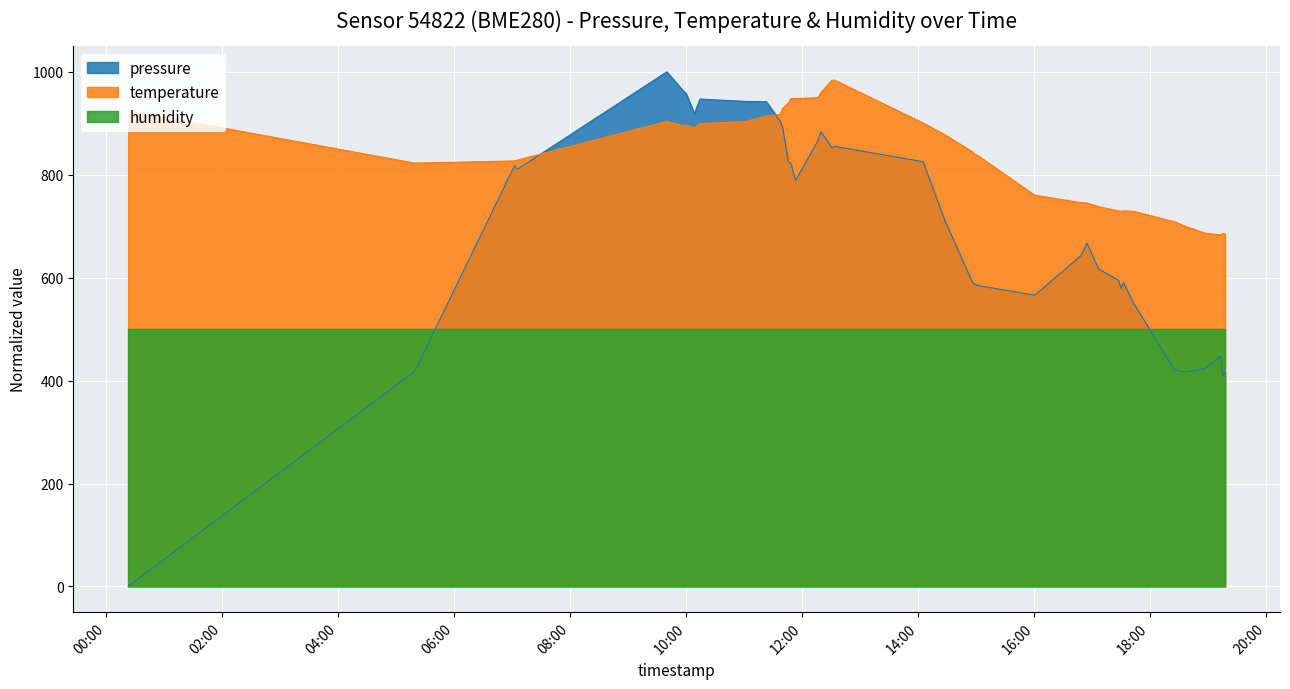

Which series has the widest spread of values?

pressure